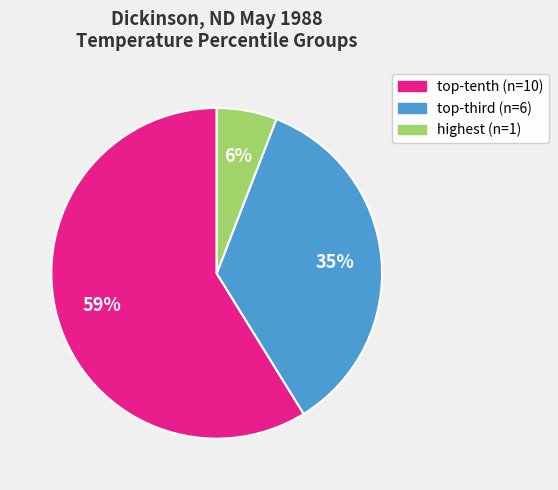

Is there a majority slice in this chart?

Yes